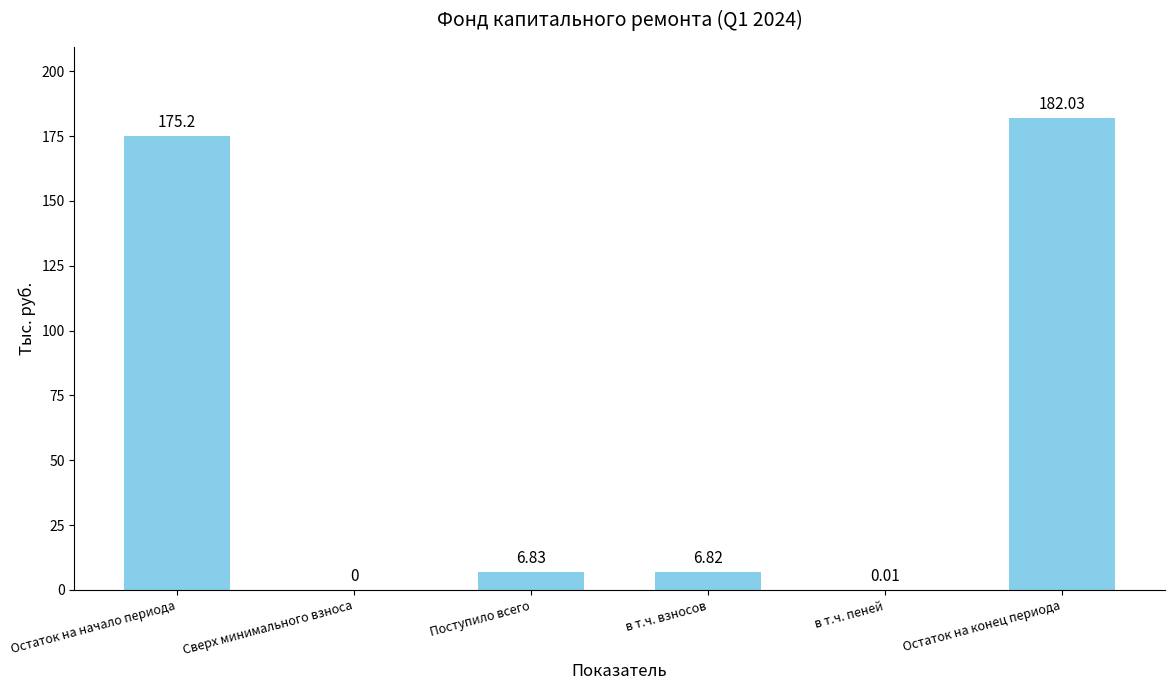

Where does the data first go above 6?

Остаток на начало периода